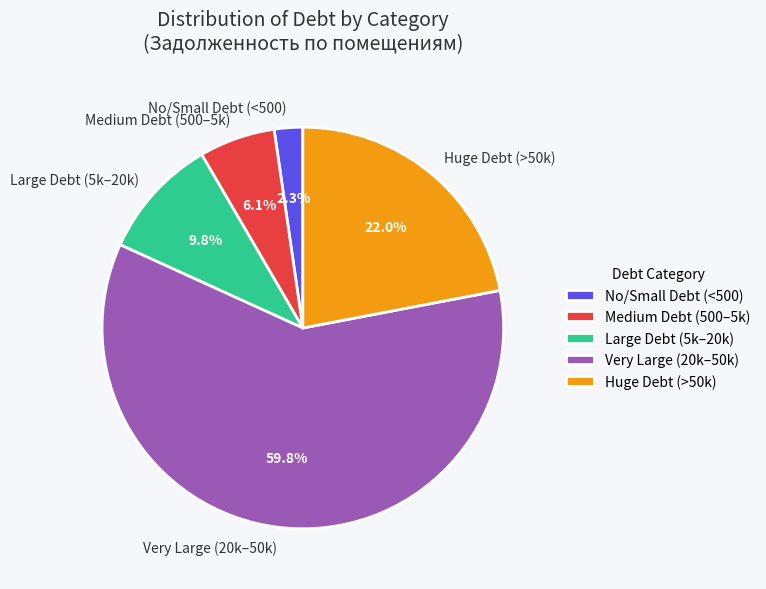

Which has a higher value, Medium Debt (500–5k) or Large Debt (5k–20k)?

Large Debt (5k–20k)